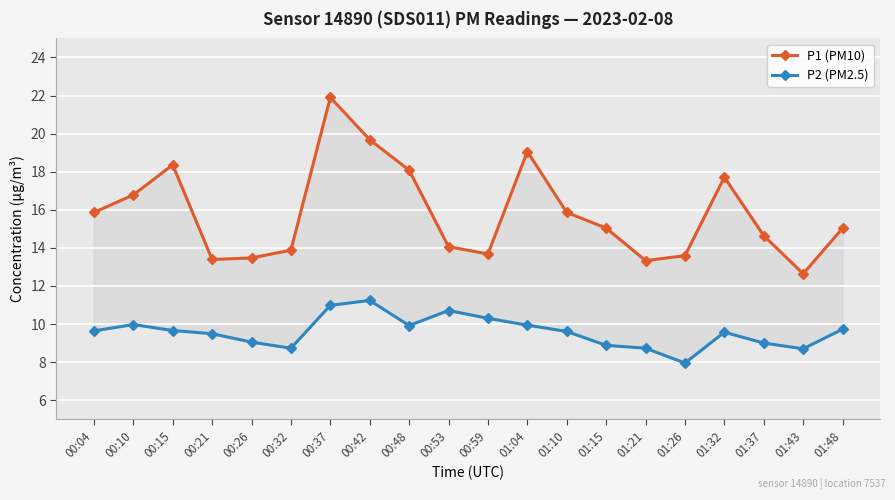

Reading left to right, transcribe all the data shown in this chart.

P1 (PM10): 15.9	16.8	18.4	13.4	13.5	13.9	21.9	19.7	18.1	14.1	13.7	19.1	15.9	15.0	13.3	13.6	17.7	14.6	12.6	15.0
P2 (PM2.5): 9.6	10.0	9.7	9.5	9.1	8.7	11.0	11.2	9.9	10.7	10.3	9.9	9.6	8.9	8.7	8.0	9.6	9.0	8.7	9.7